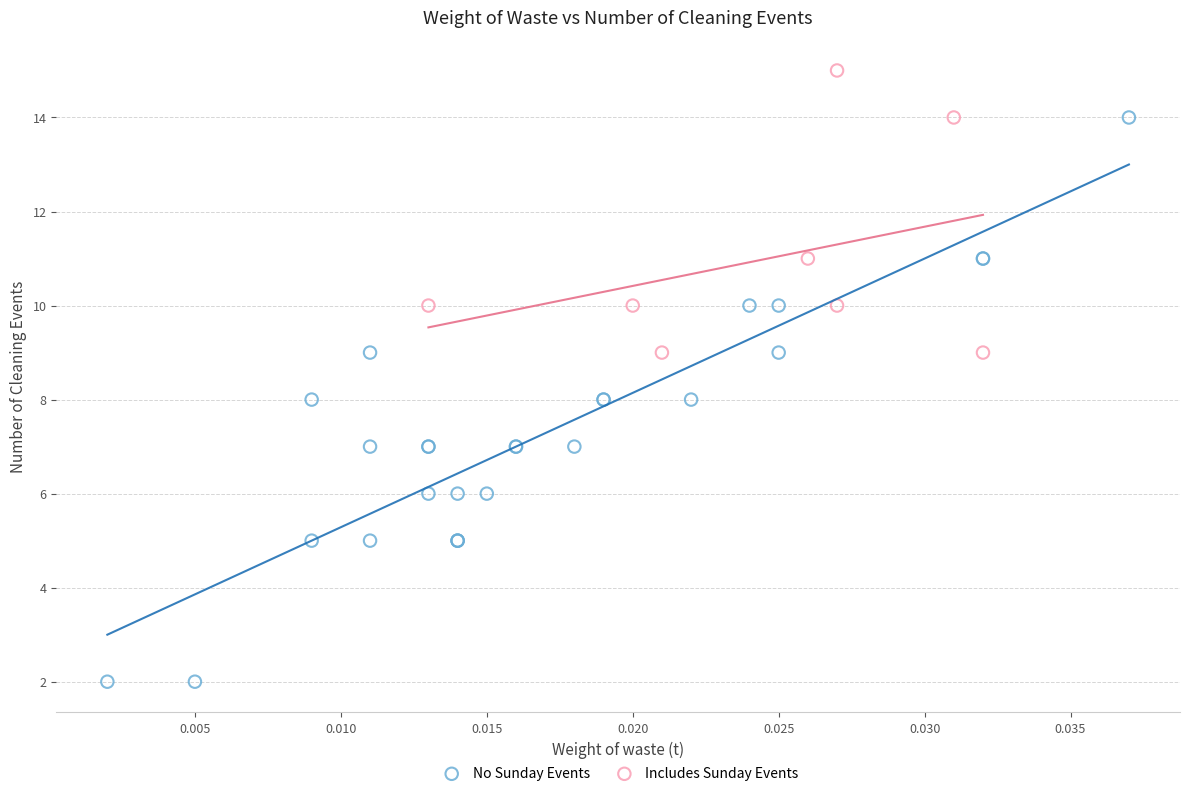

Which series reaches the minimum Y coordinate?

No Sunday Events